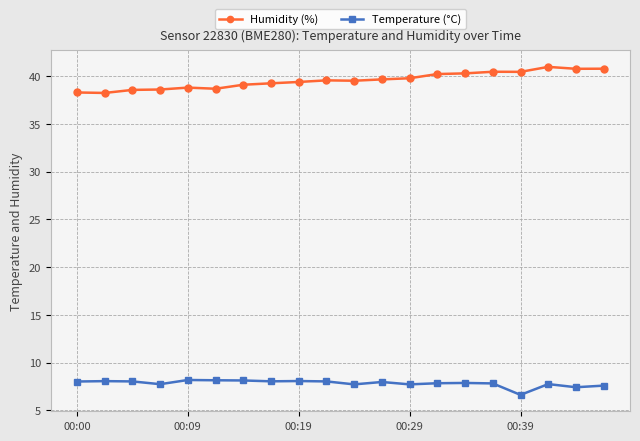

What is the value of the Humidity (%) point at the 2nd from the left?

38.2